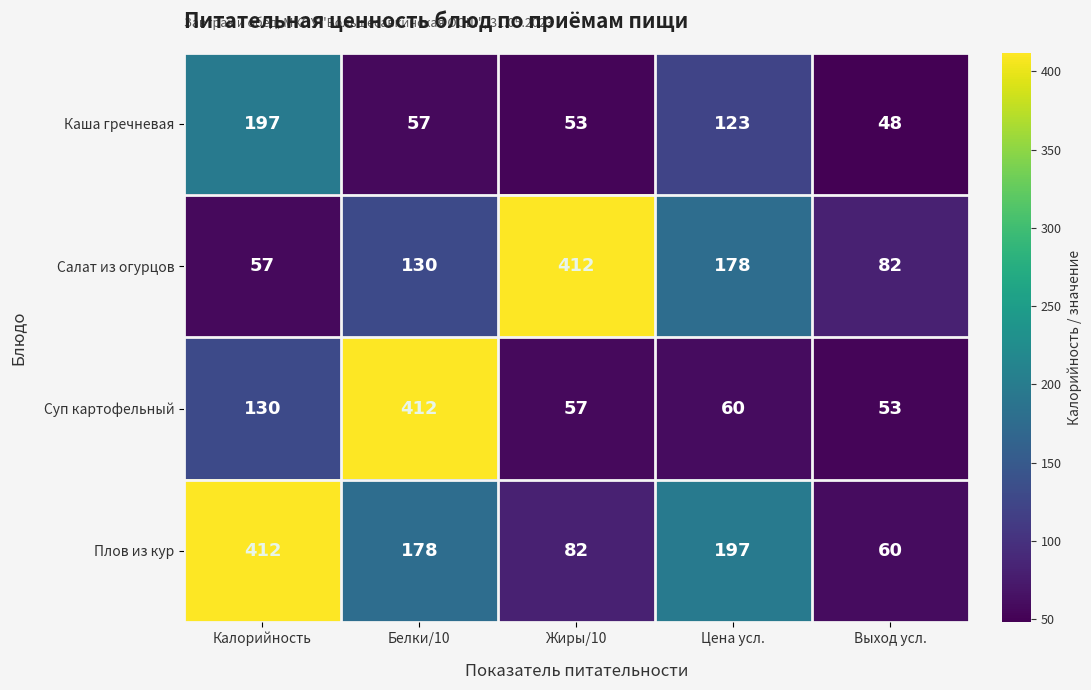

What is the approximate value of Плов из кур at Цена усл., to the nearest 50?

200